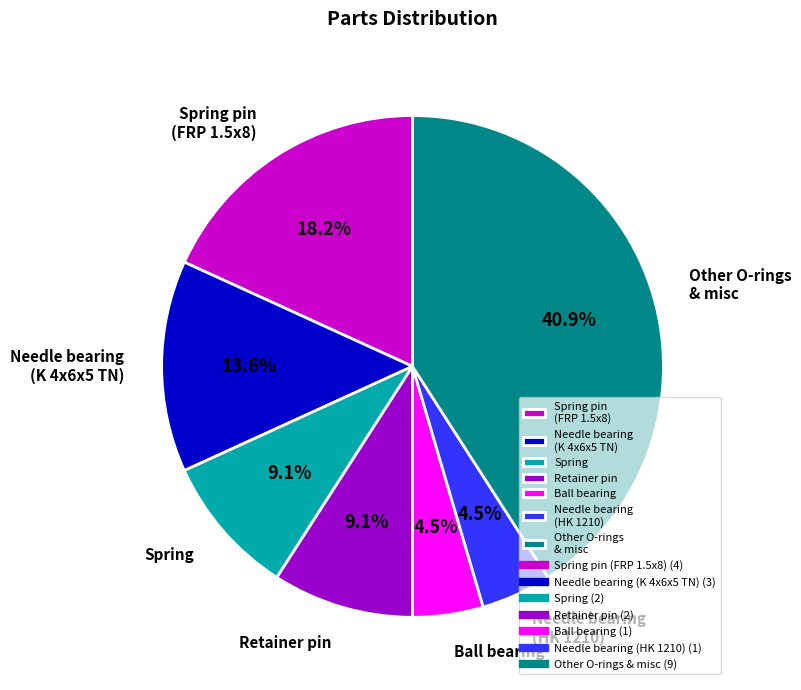

To the nearest percent, what is the difference between the Ball bearing and Spring pin (FRP 1.5x8) slice percentages?

14%